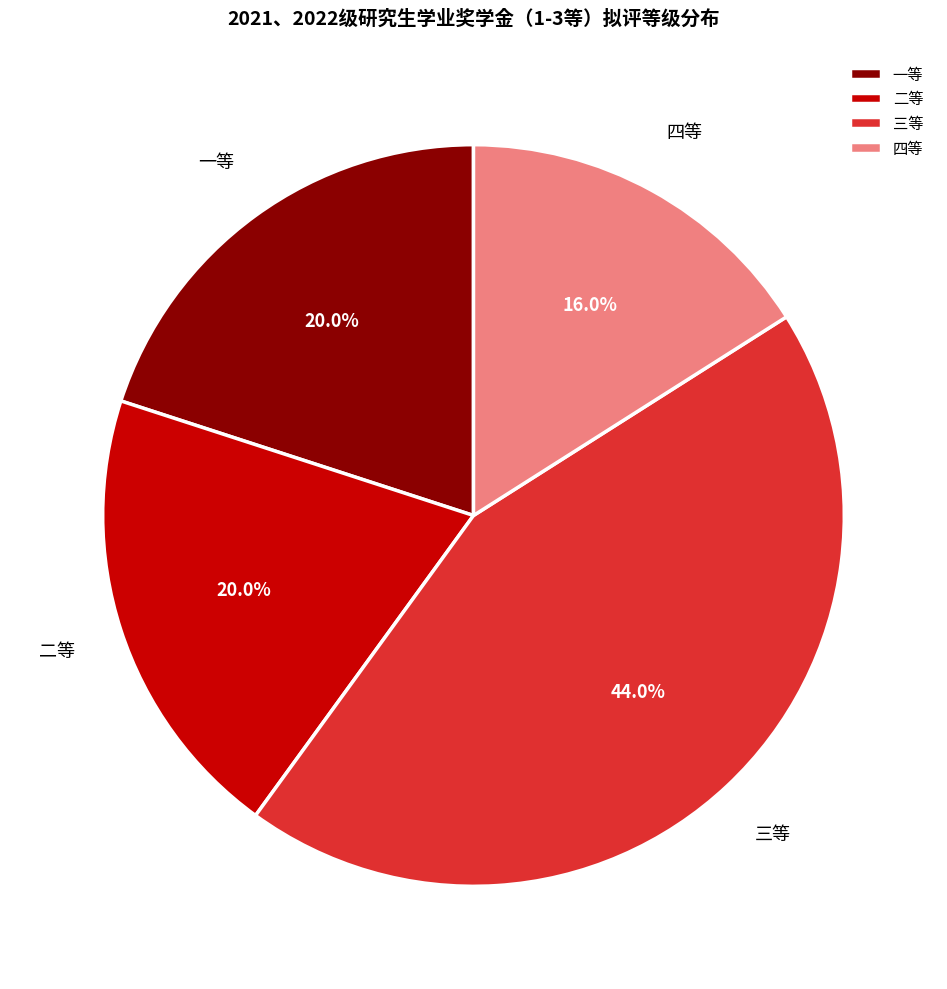

What is the ratio of the value at 一等 to the value at 三等?

0.5